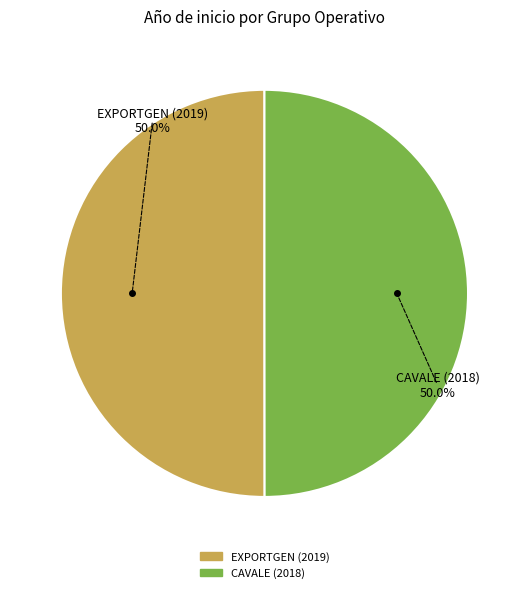

Combined, what portion of the pie is CAVALE (2018) and EXPORTGEN (2019)?

100.0%